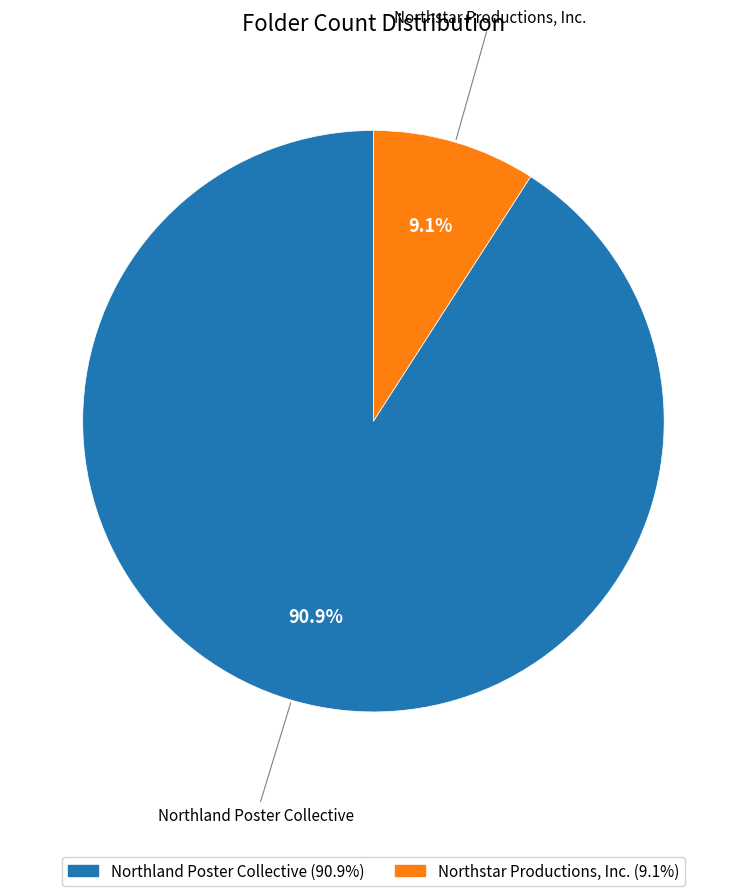

Between Northstar Productions, Inc. and Northland Poster Collective, which is larger?

Northland Poster Collective